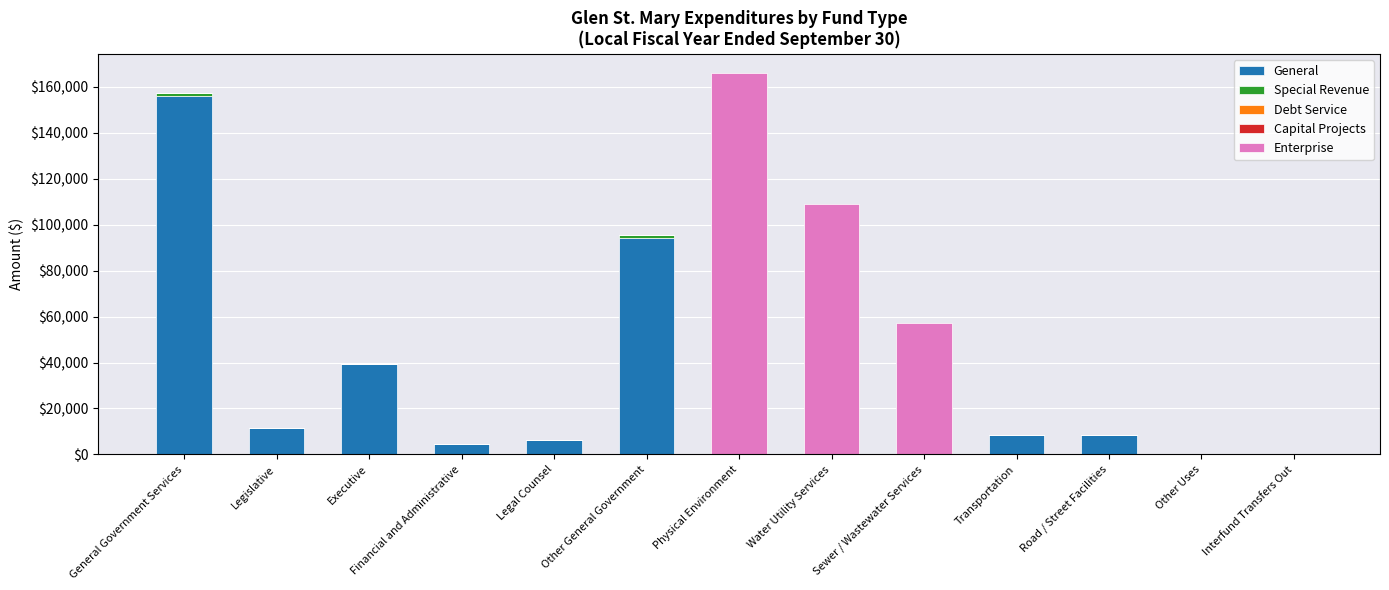

What is the highest value of the General series?

155826